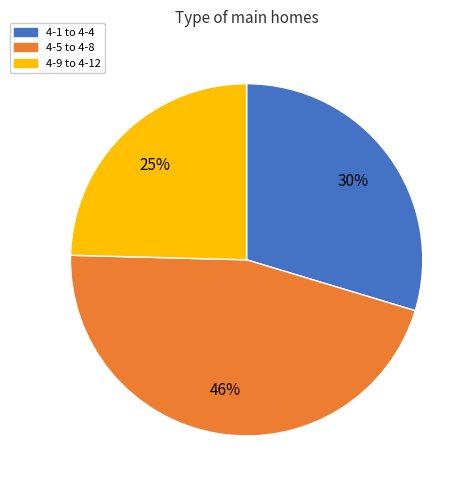

Is there a majority slice in this chart?

No